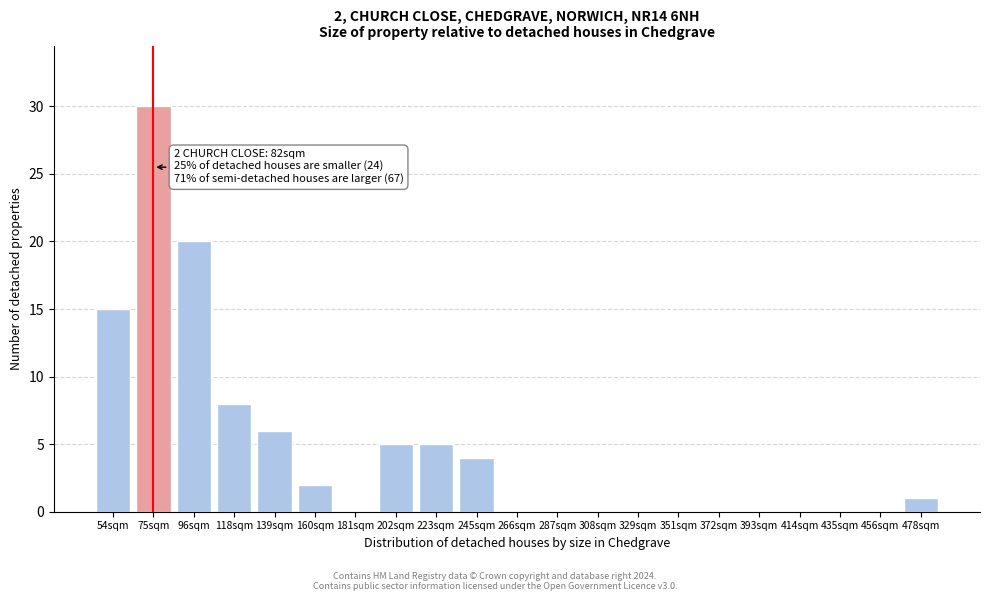

Reading right to left, transcribe all the data shown in this chart.

478sqm=1	456sqm=0	435sqm=0	414sqm=0	393sqm=0	372sqm=0	351sqm=0	329sqm=0	308sqm=0	287sqm=0	266sqm=0	245sqm=4	223sqm=5	202sqm=5	181sqm=0	160sqm=2	139sqm=6	118sqm=8	96sqm=20	75sqm=30	54sqm=15